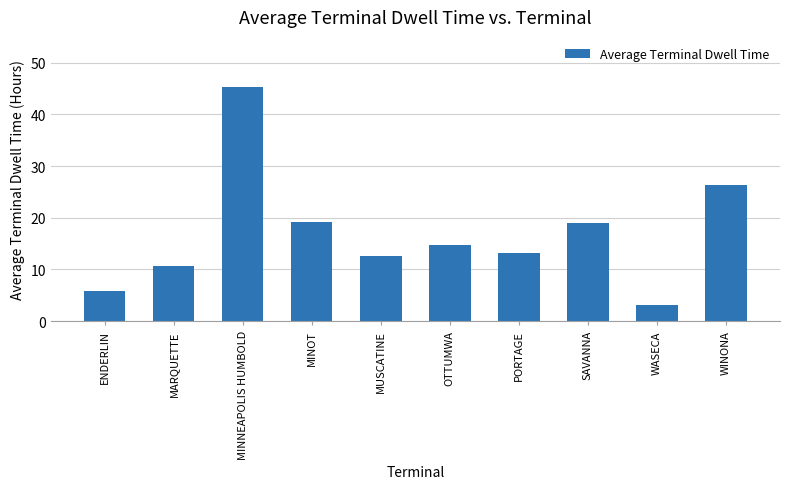

At which category does the chart reach its minimum across all series?

WASECA